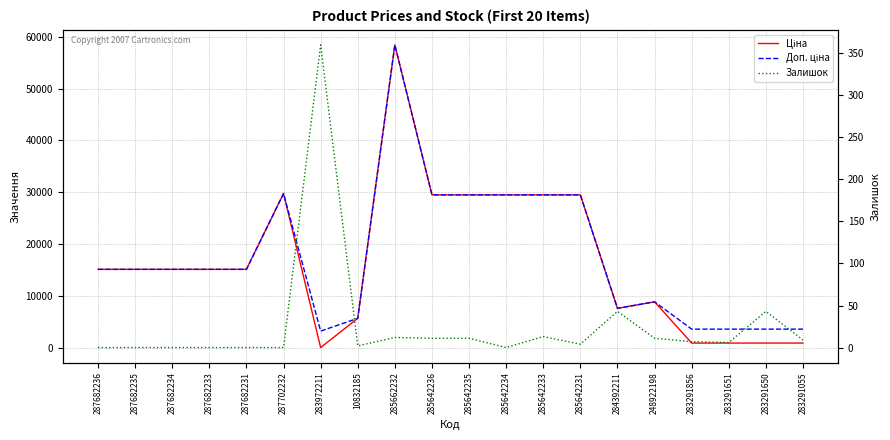

What is the lowest value of the Доп. ціна series?

3205.0